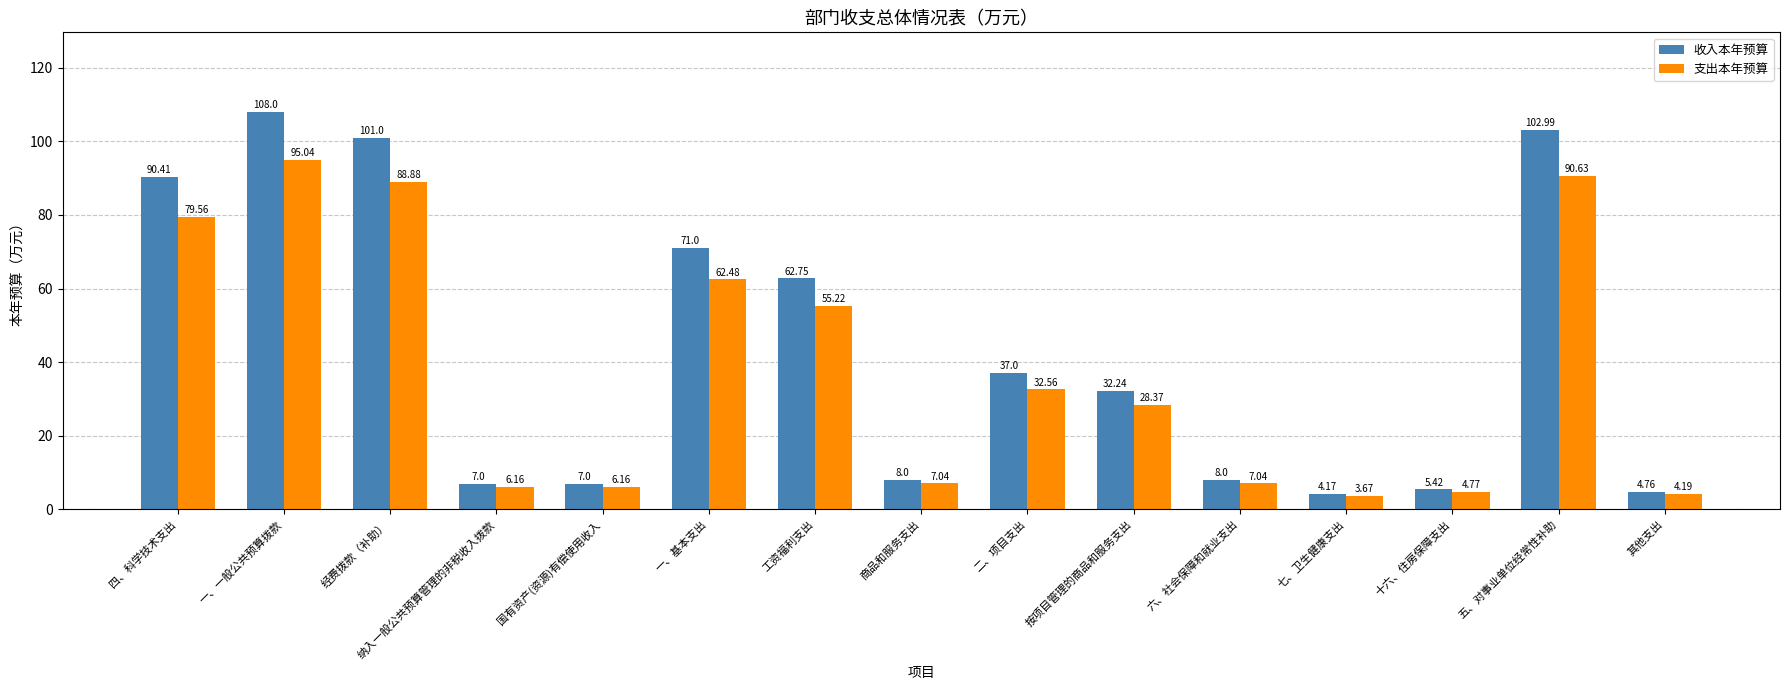

What is the difference between the highest and lowest values at 工资福利支出?

7.5